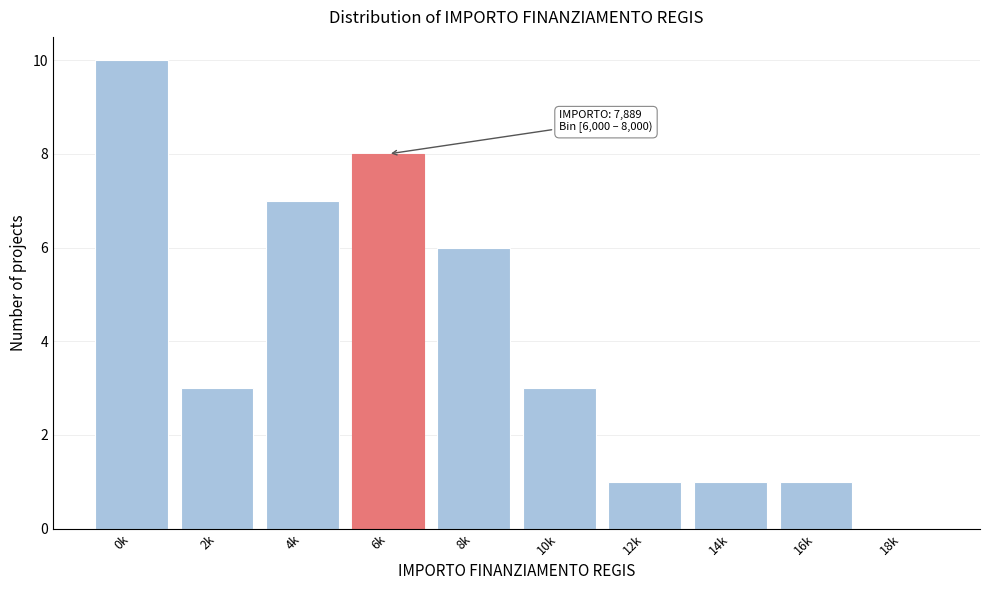

Reading left to right, transcribe all the data shown in this chart.

0k=10	2k=3	4k=7	6k=8	8k=6	10k=3	12k=1	14k=1	16k=1	18k=0